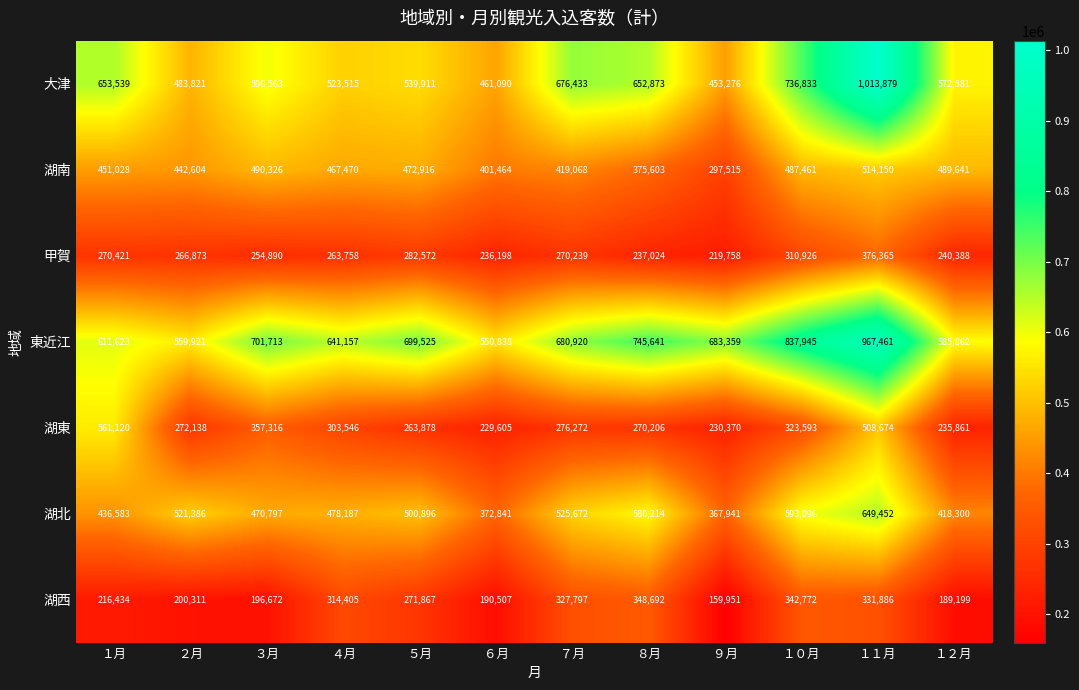

What is the highest value of the 湖西 series?

348692